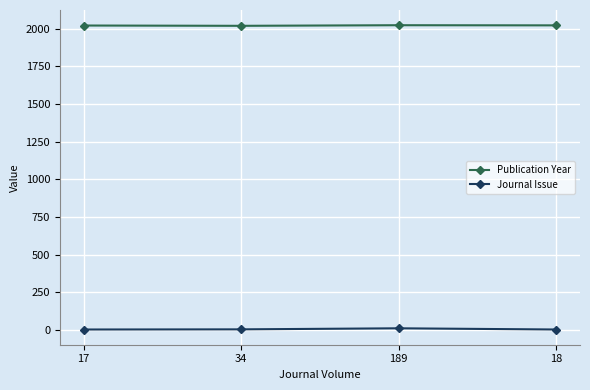

Does the chart display data point markers on the line(s)?

Yes